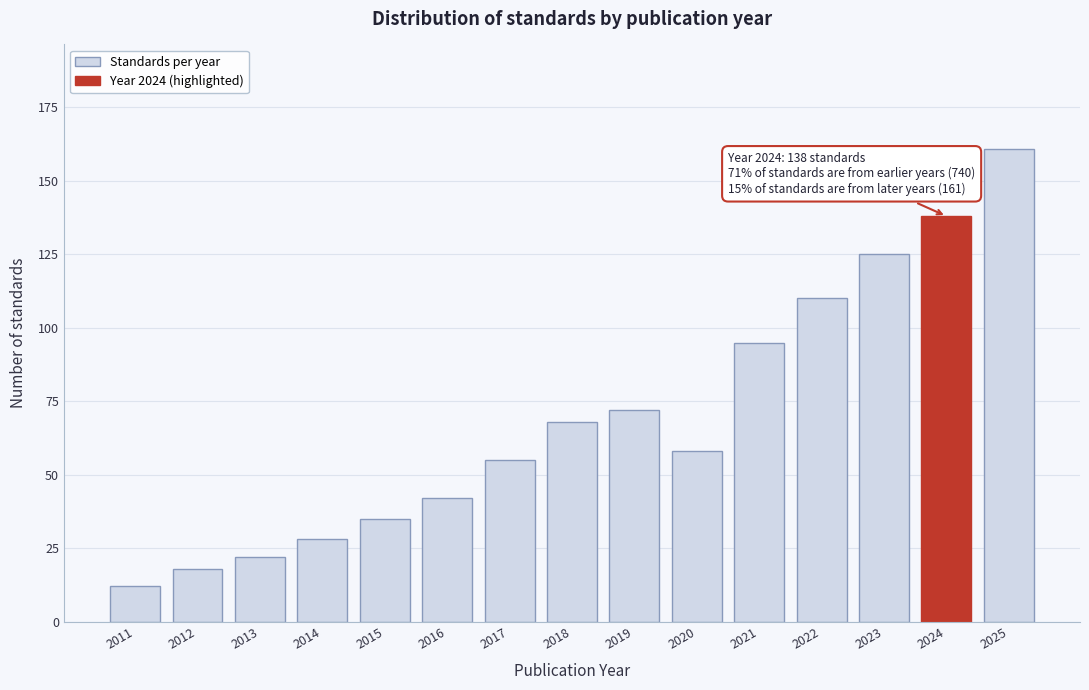

Reading right to left, list all the values displayed in this chart.

2025=161	2024=138	2023=125	2022=110	2021=95	2020=58	2019=72	2018=68	2017=55	2016=42	2015=35	2014=28	2013=22	2012=18	2011=12